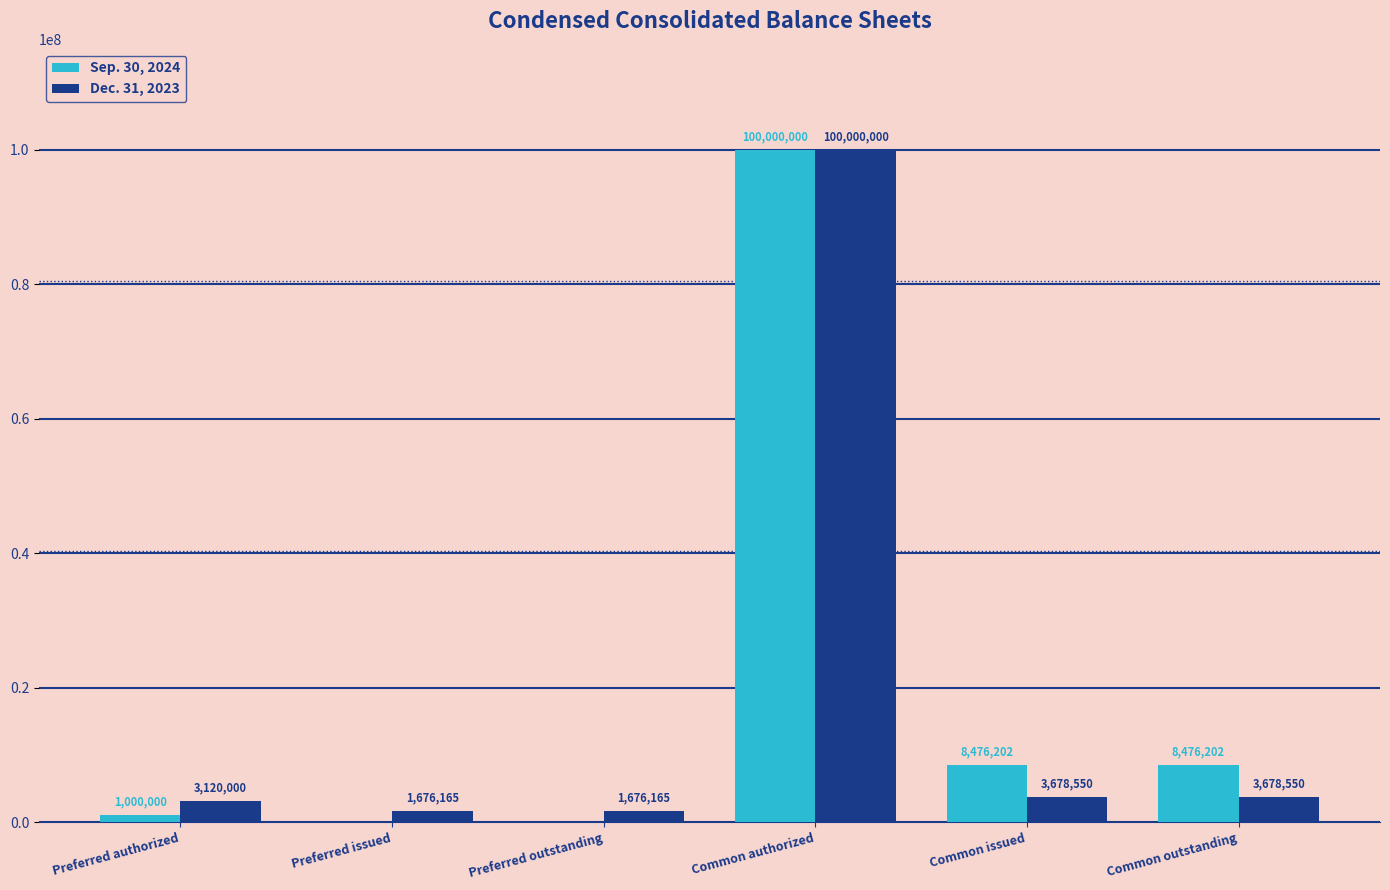

True or false: Dec. 31, 2023 has a value of 100000000 at Common authorized.

True